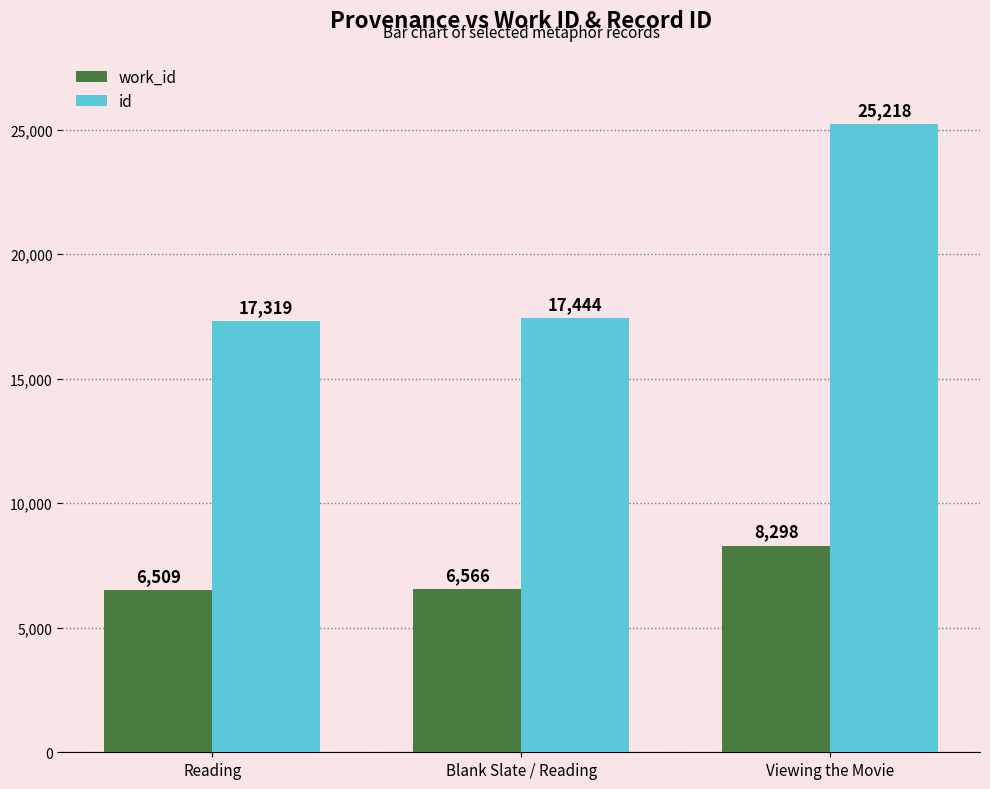

What is the difference between the highest and lowest values at Viewing the Movie?

16920